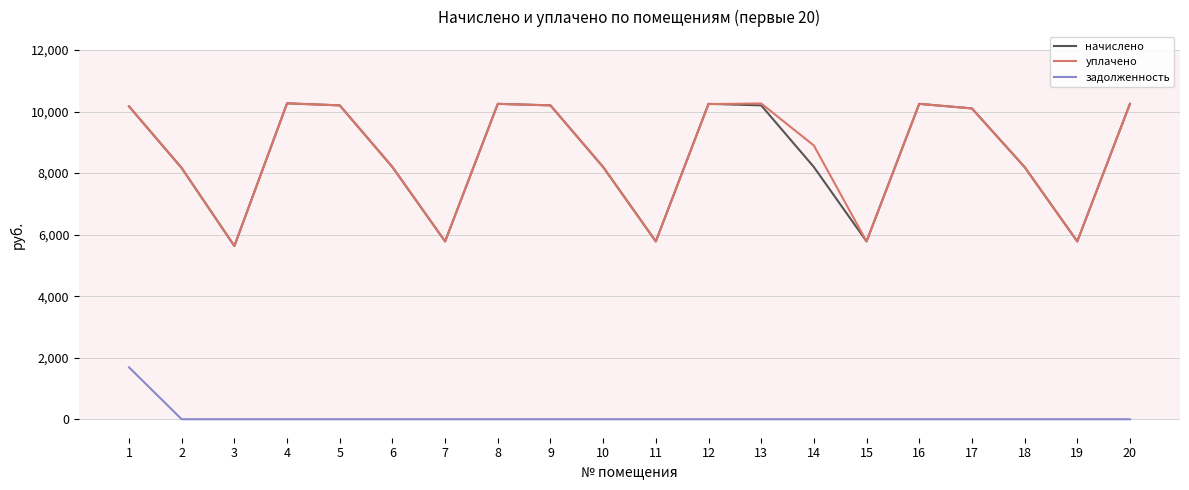

True or false: уплачено has a value of 15016.8 at 4.

False